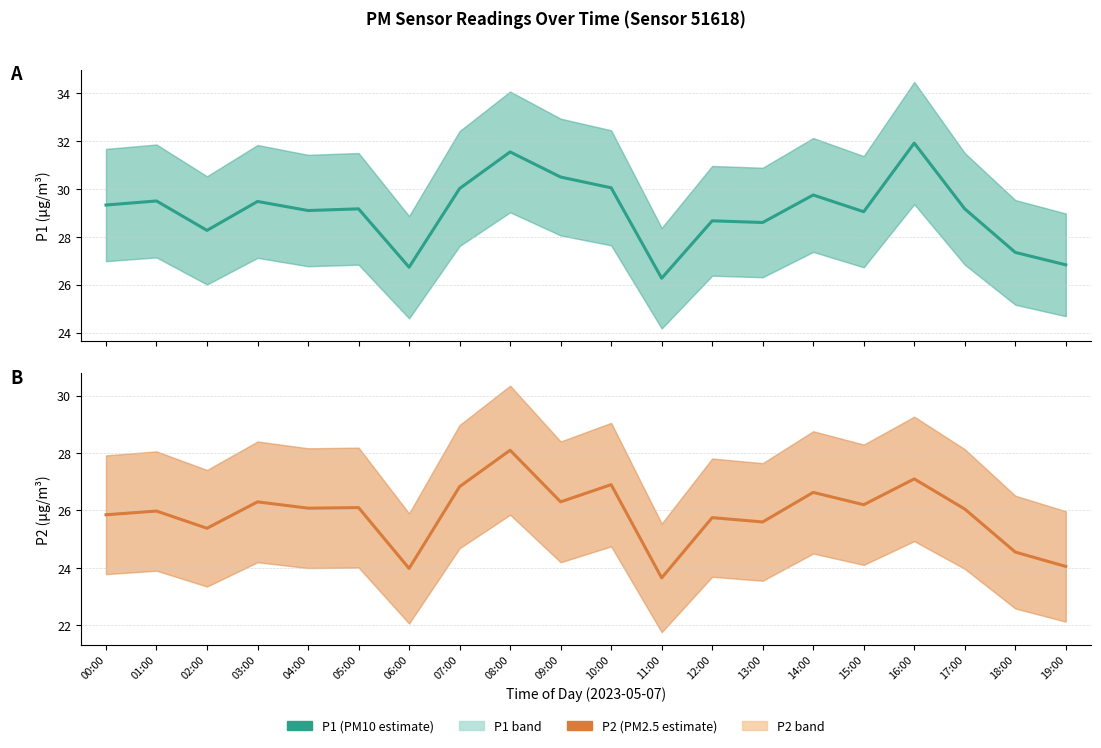

What is the maximum value for P2 (PM2.5 estimate)?

28.1